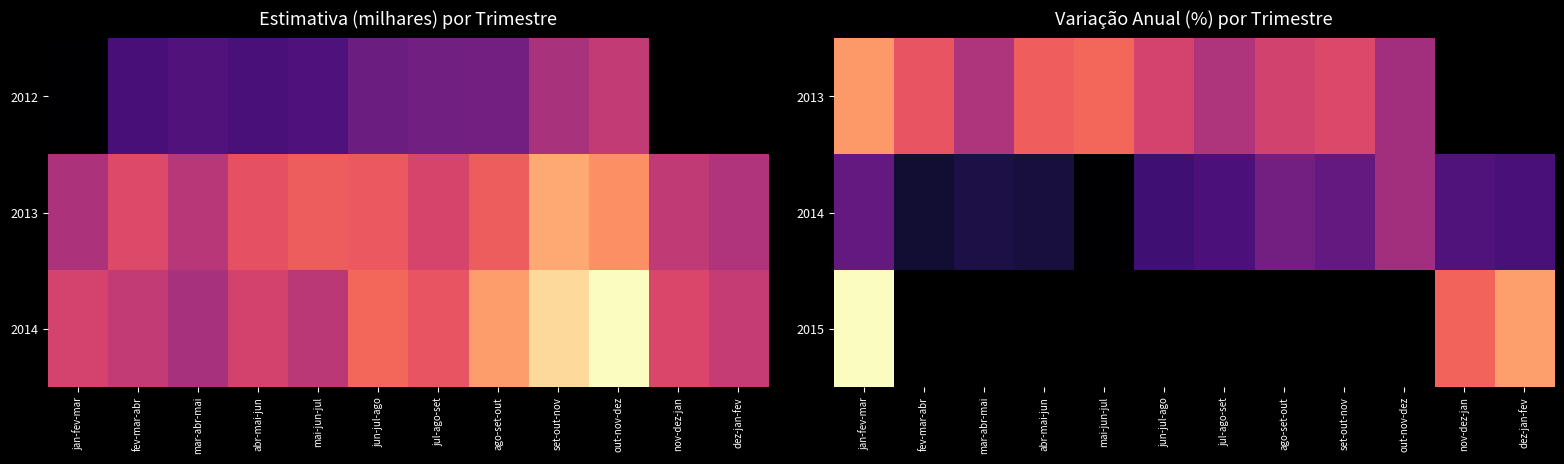

Which label corresponds to the largest value in the chart?

jan-fev-mar